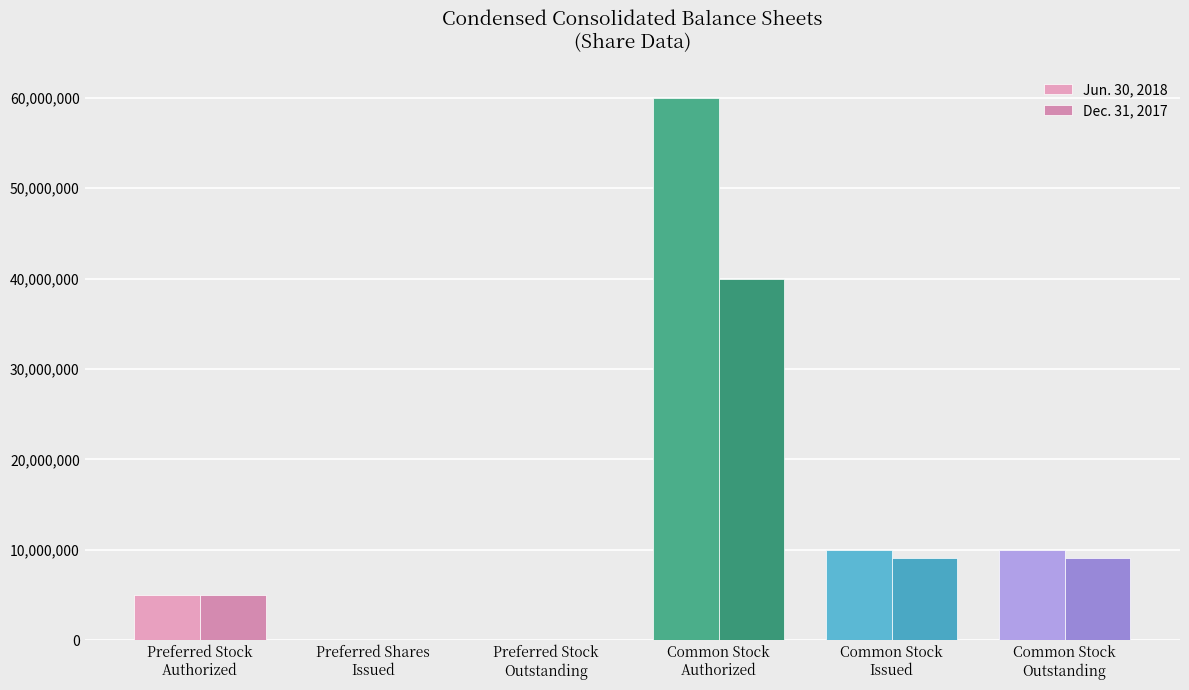

What is the difference between the Jun. 30, 2018 values at Preferred Shares
Issued and Common Stock
Outstanding?

9991977